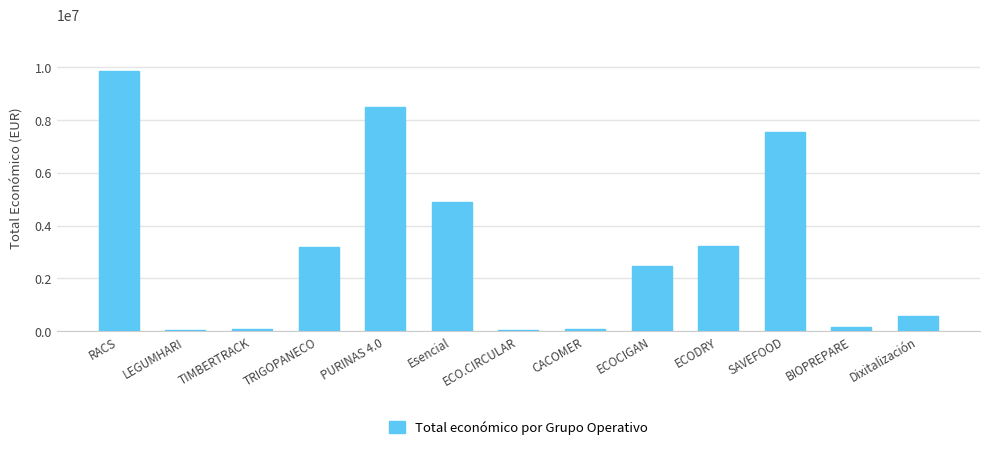

Which label corresponds to the largest value in the chart?

RACS